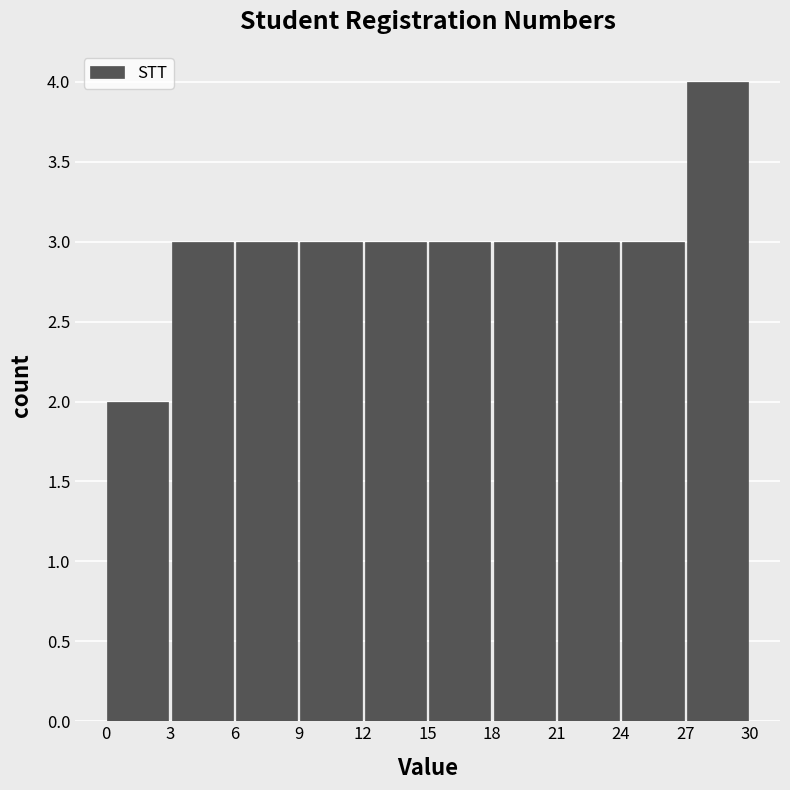

Over which range of the x-axis is the bar tallest?

27 to 30